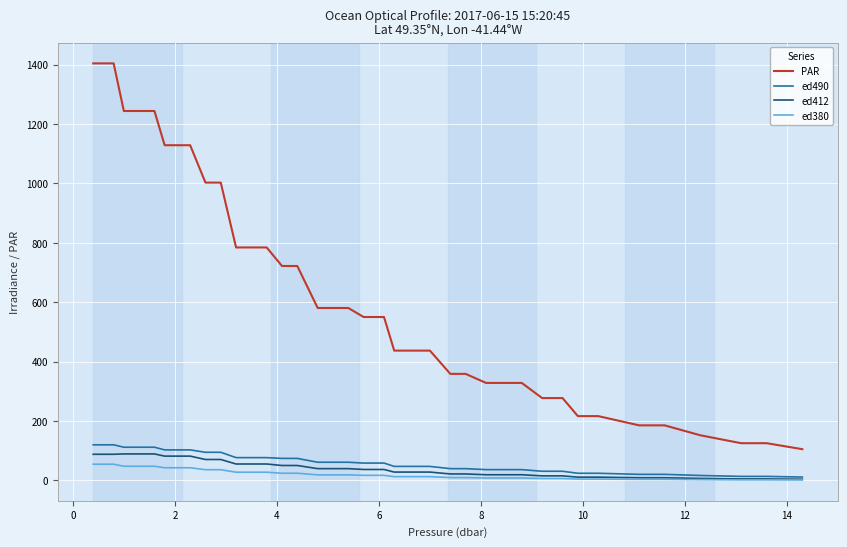

At how many categories does at least one series exceed 226?

31